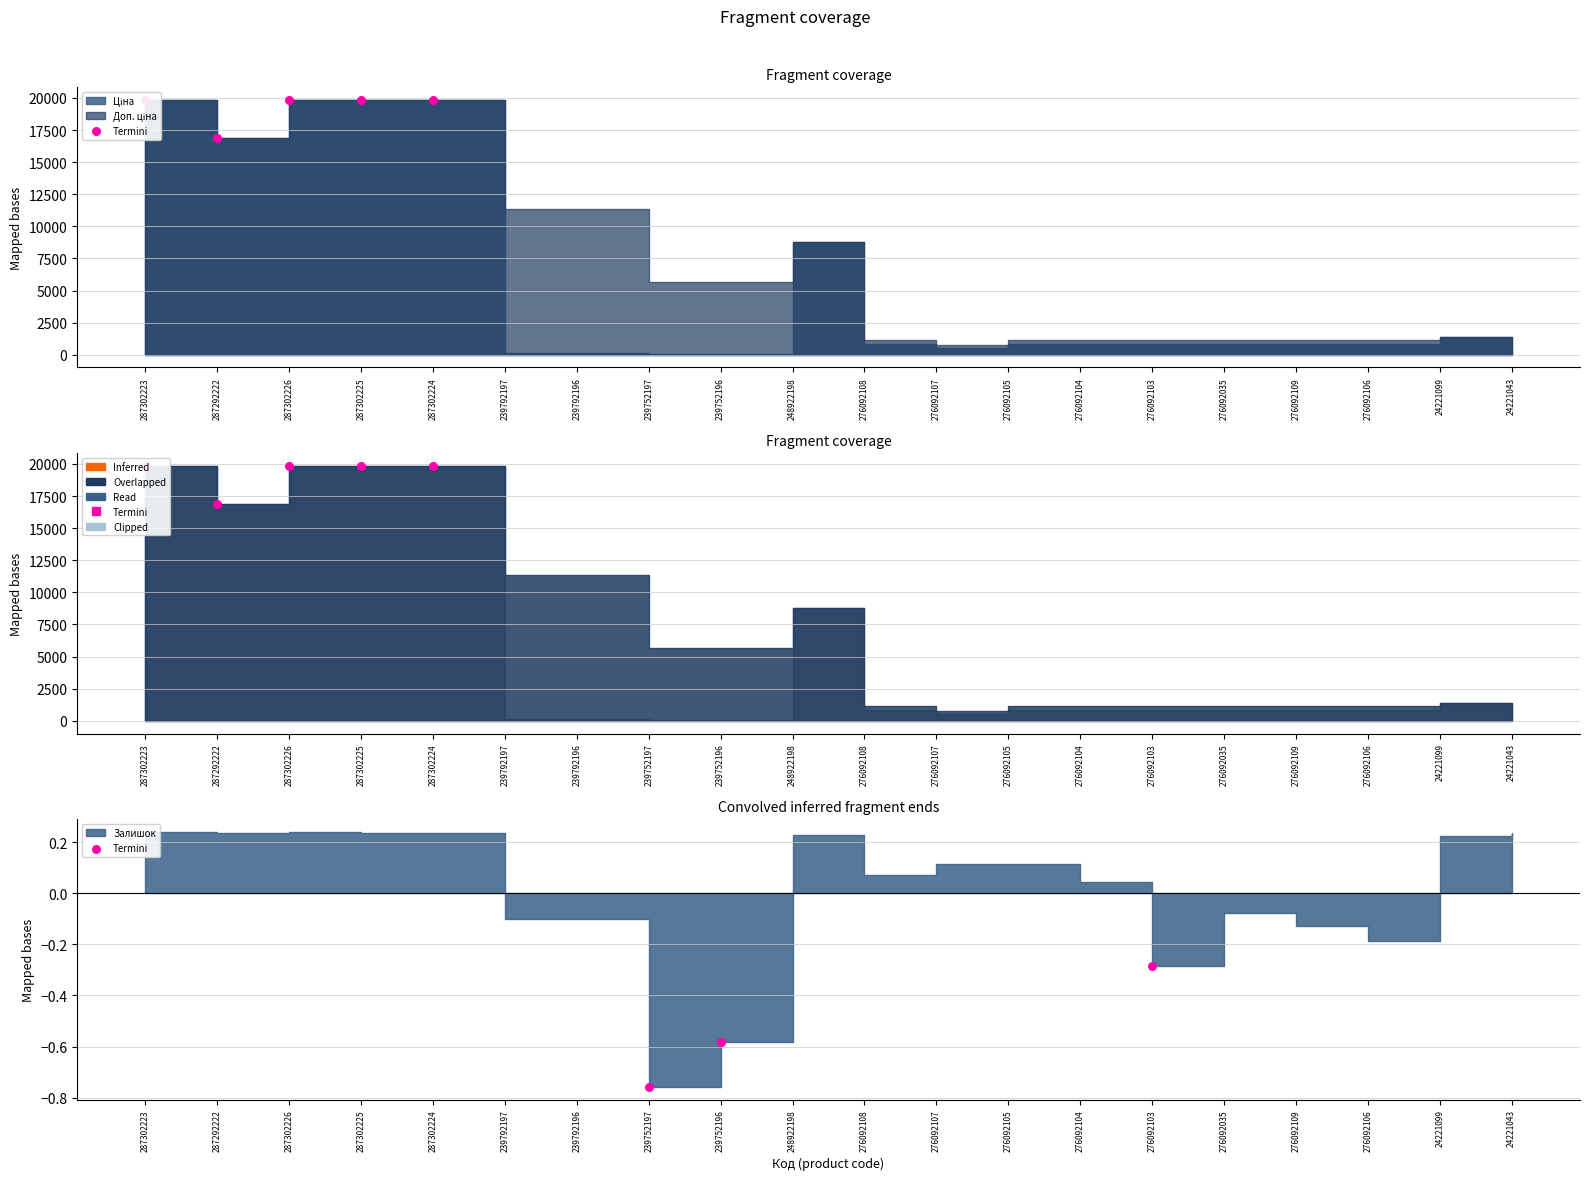

Between 276092103 and 239752196, which is larger?

276092103